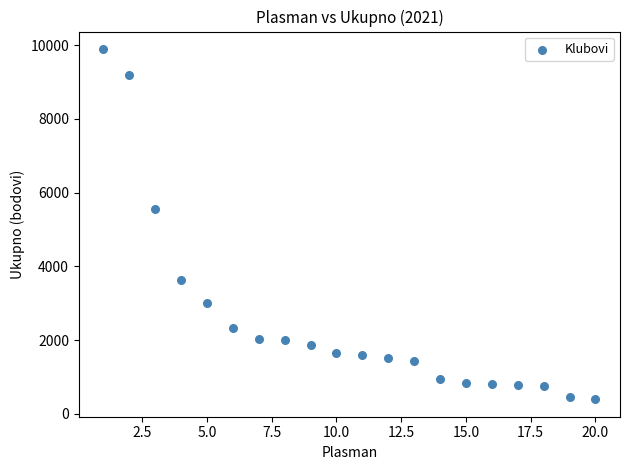

What Y value in the scatter plot is closest to 5148?

5570